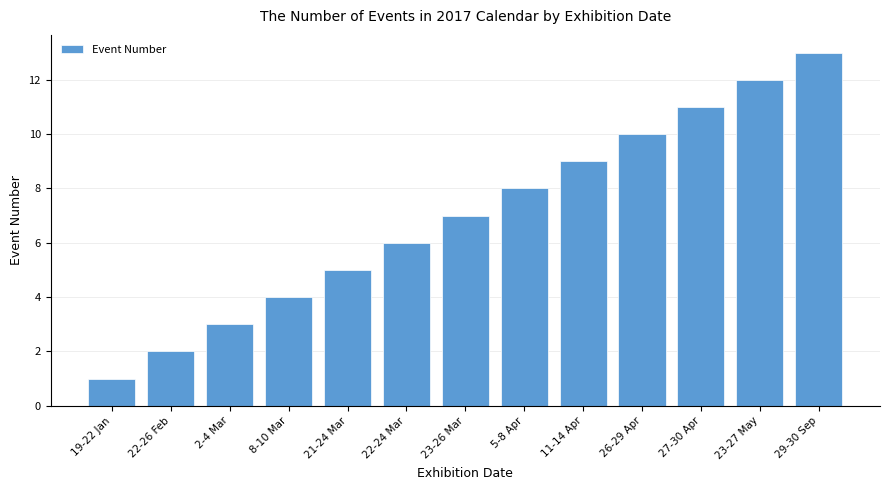

How many data points does each series have?

13